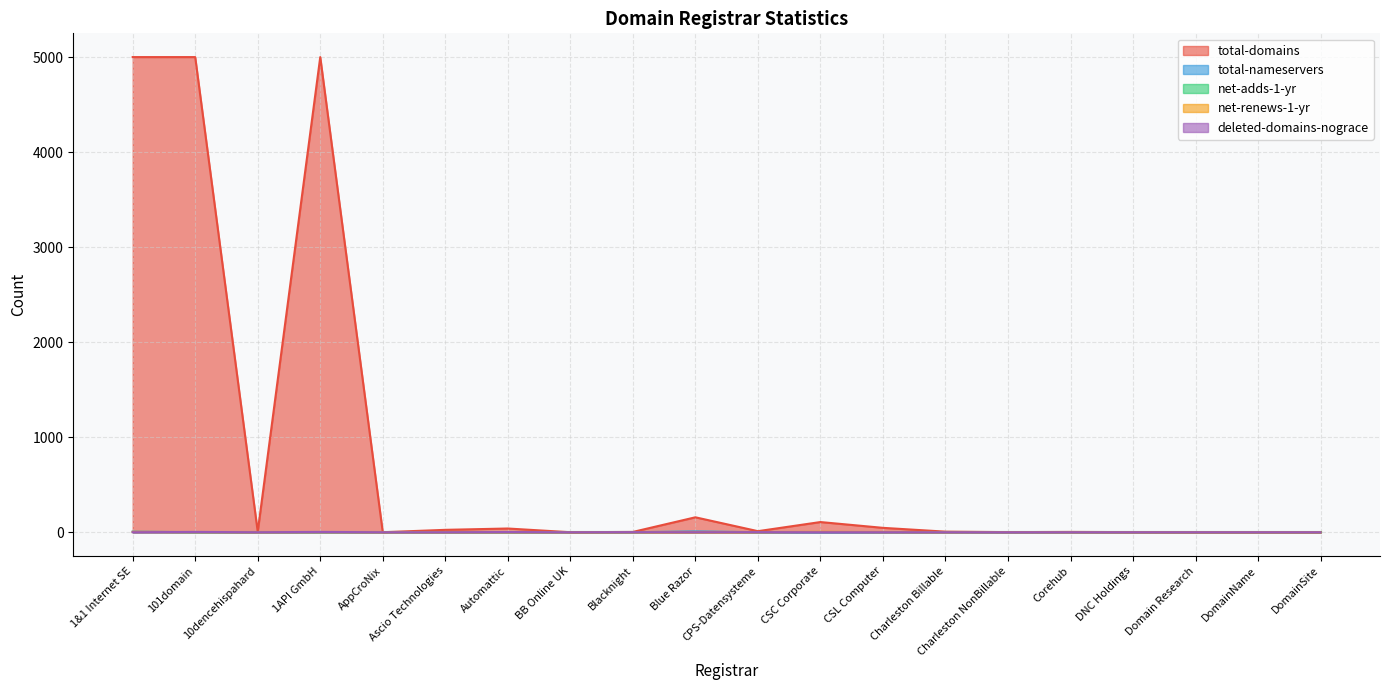

Which series has the largest total across all categories?

total-domains